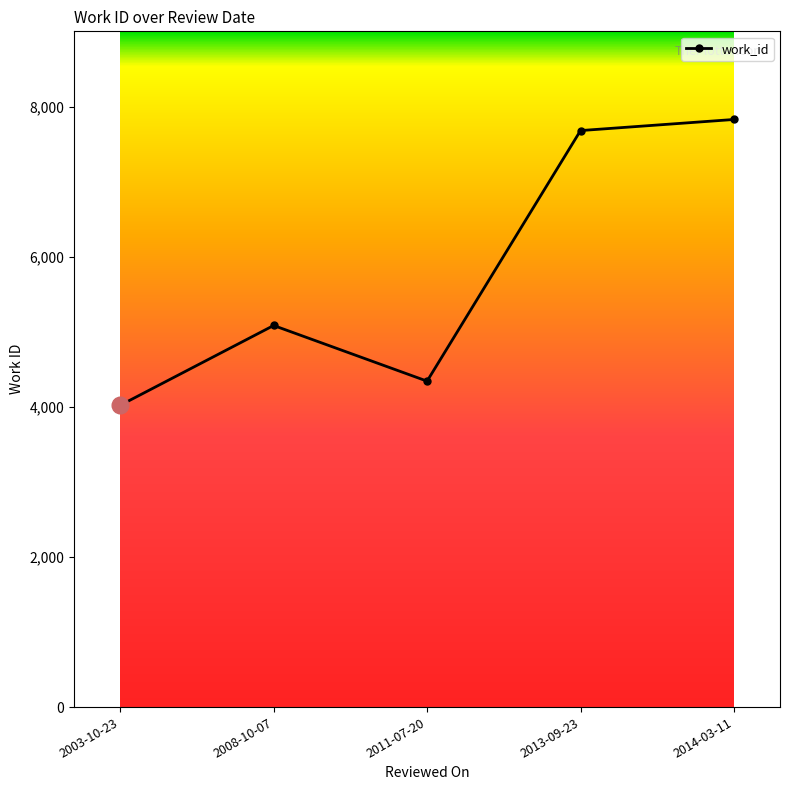

What is the change in value from 2003-10-23 to 2014-03-11?

+3811